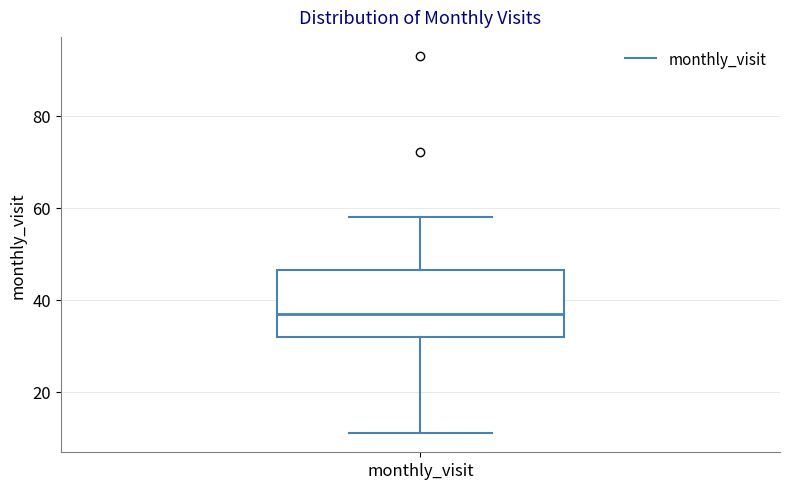

Transcribe this box plot: give where the median line is, the range the box spans, and where the two whiskers end, as read against the y-axis. The values are not printed on the chart, so give them approximately, as read against the axis.

median 38, box 32 to 46, whiskers 12 to 58